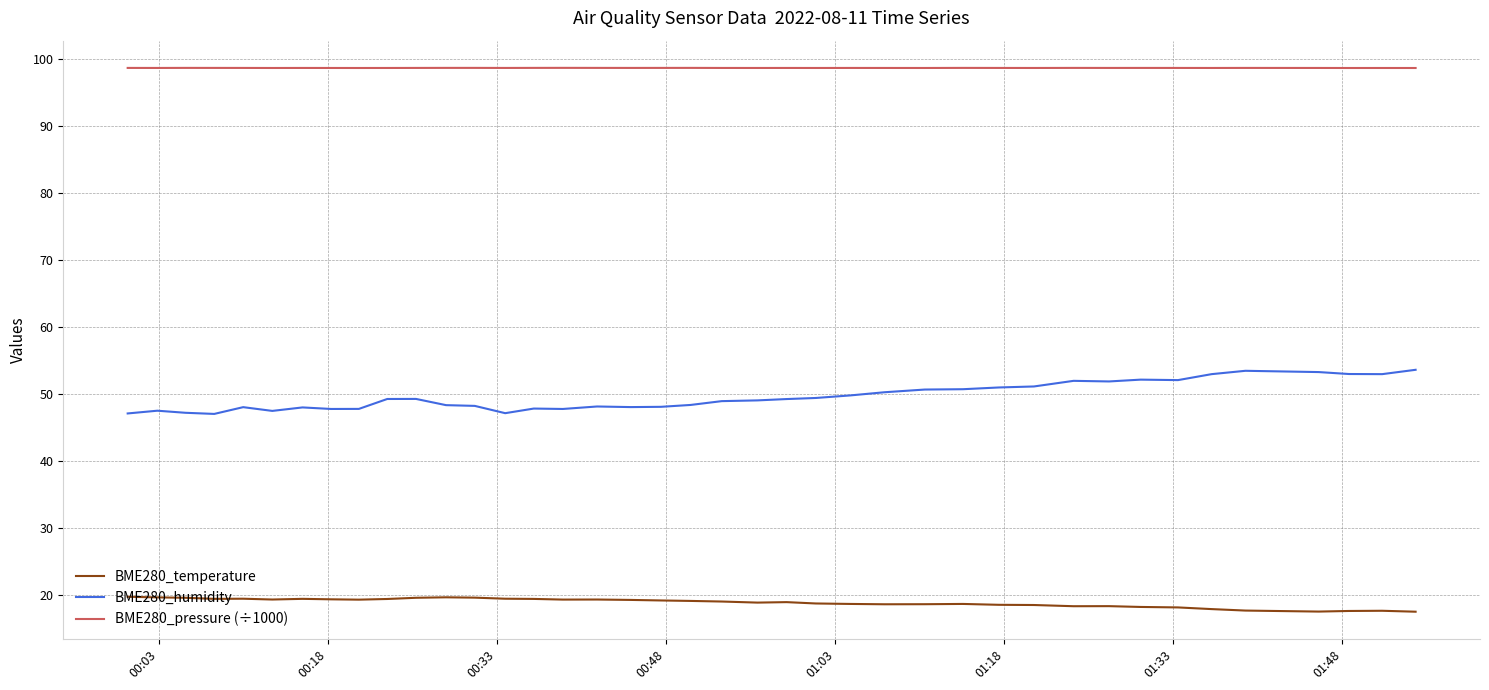

Which series has the largest total across all categories?

BME280_pressure (÷1000)